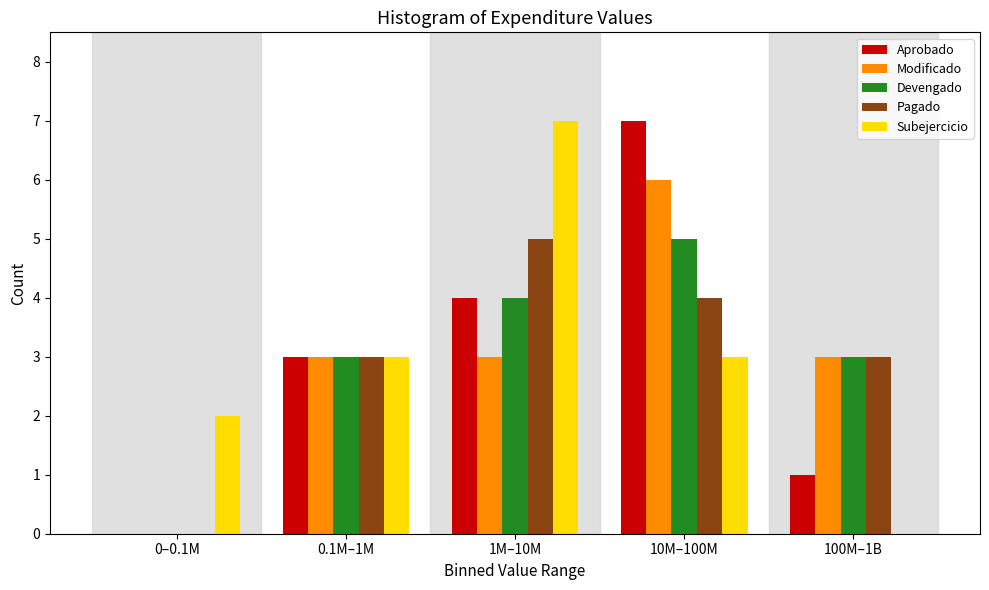

Reading right to left, list all the values displayed in this chart.

Aprobado: 100M–1B=1	10M–100M=7	1M–10M=4	0.1M–1M=3	0–0.1M=0
Modificado: 100M–1B=3	10M–100M=6	1M–10M=3	0.1M–1M=3	0–0.1M=0
Devengado: 100M–1B=3	10M–100M=5	1M–10M=4	0.1M–1M=3	0–0.1M=0
Pagado: 100M–1B=3	10M–100M=4	1M–10M=5	0.1M–1M=3	0–0.1M=0
Subejercicio: 100M–1B=0	10M–100M=3	1M–10M=7	0.1M–1M=3	0–0.1M=2